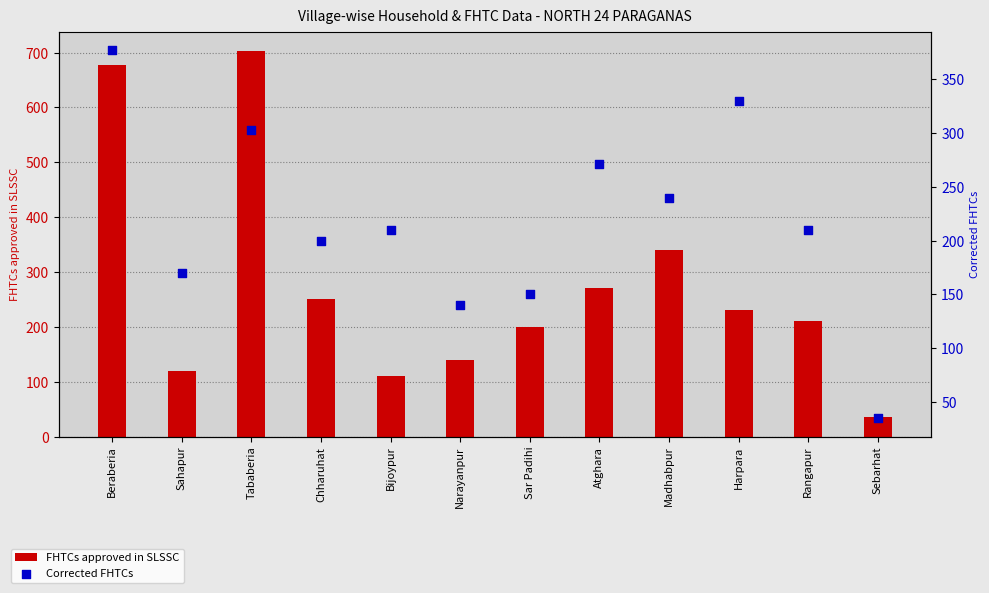

What are all the series names shown in the legend?

FHTCs approved in SLSSC, Corrected FHTCs